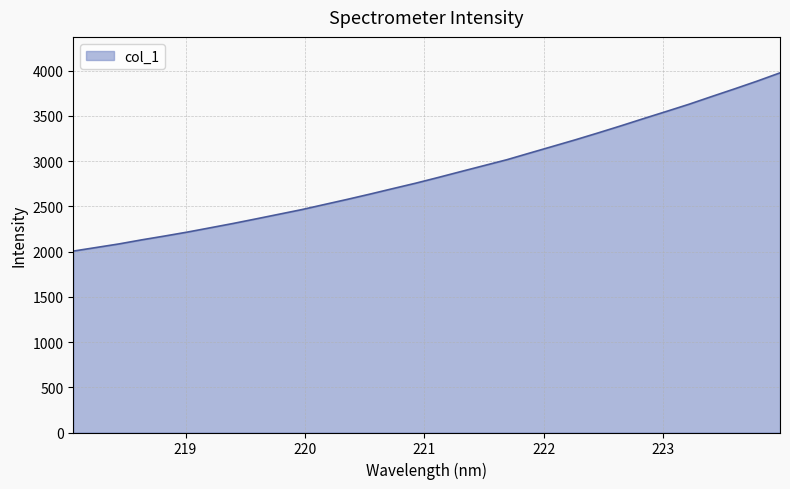

What is the minimum value shown in the chart?

2004.7